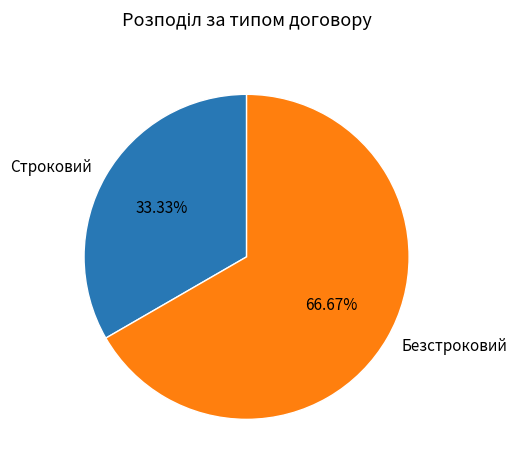

What percentage do Безстроковий and Строковий together represent?

100.0%